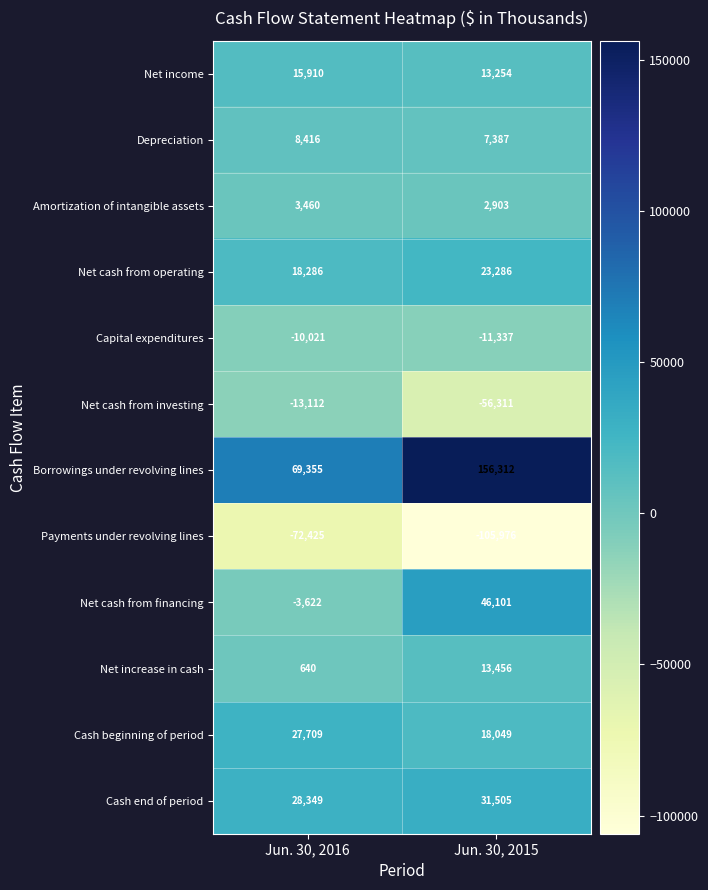

At Jun. 30, 2015, list the series in order from smallest to largest.

Payments under revolving lines, Net cash from investing, Capital expenditures, Amortization of intangible assets, Depreciation, Net income, Net increase in cash, Cash beginning of period, Net cash from operating, Cash end of period, Net cash from financing, Borrowings under revolving lines